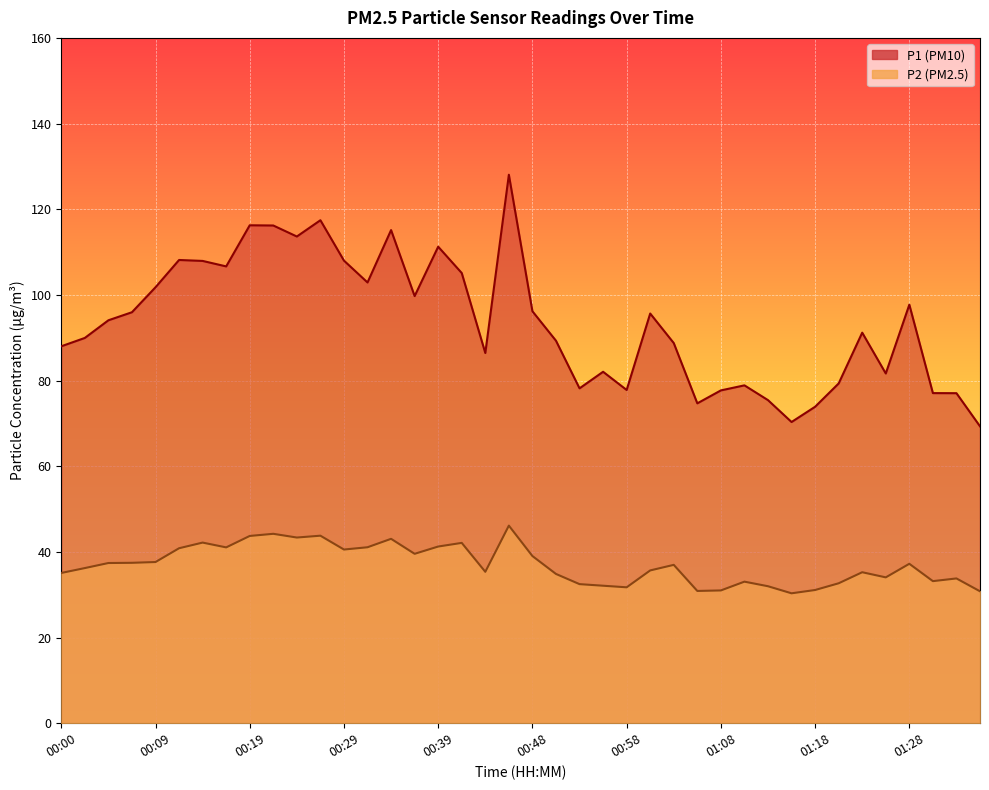

What is the label of the 11th point from the right?

01:11